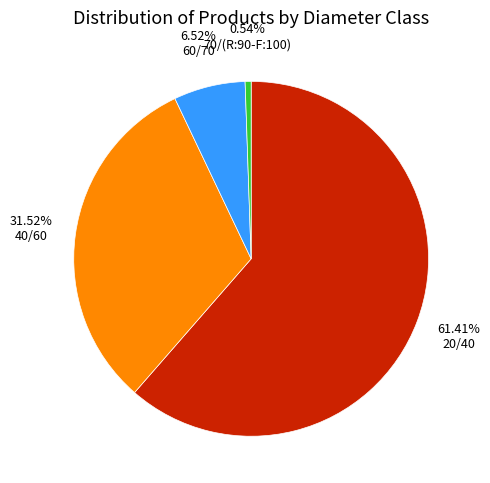

What percentage is the 60/70 slice, to the nearest percent?

7%